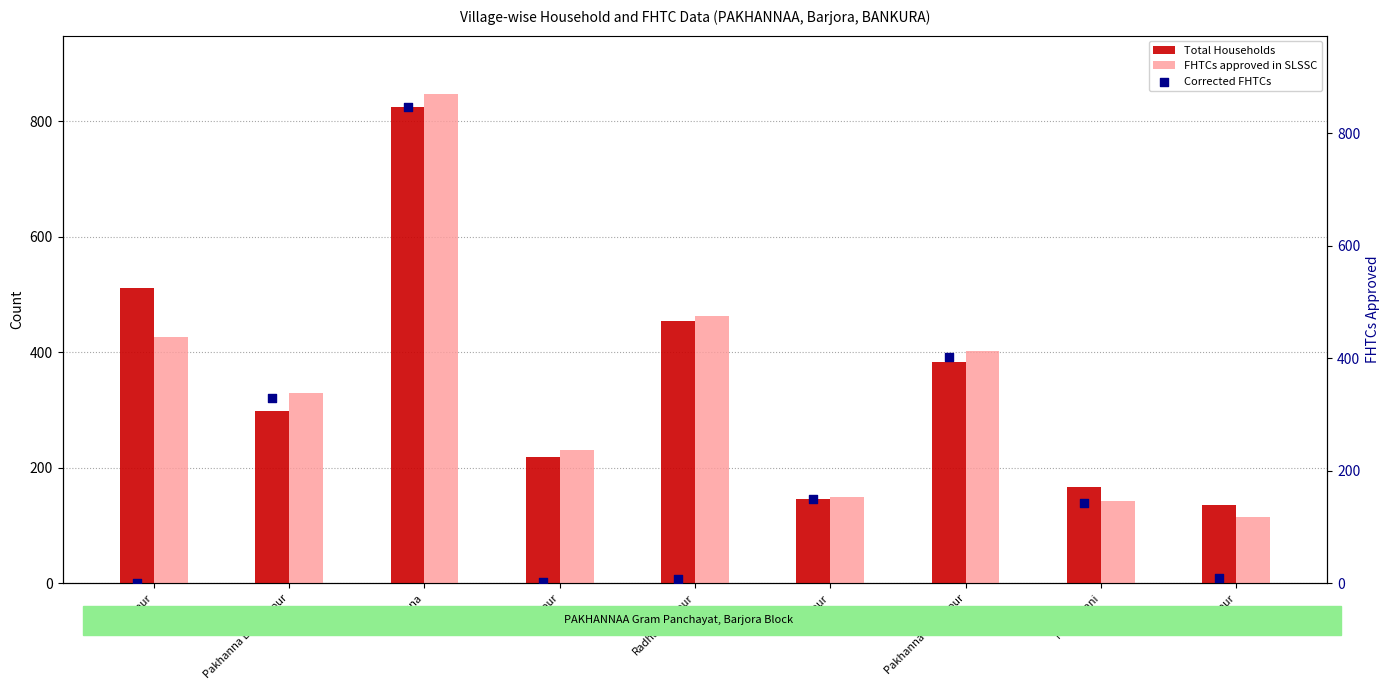

Which series reaches the minimum Y coordinate?

Corrected FHTCs